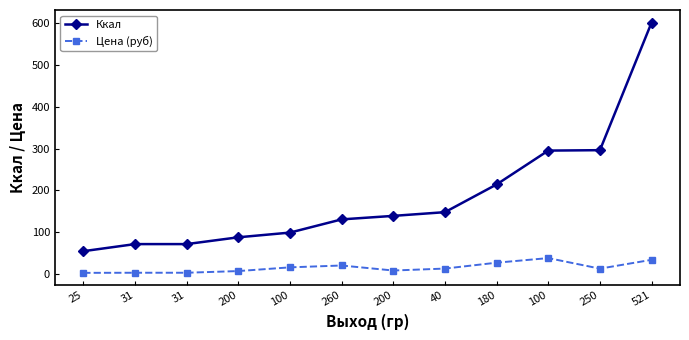

At which label is Цена (руб) closest to 19?

260